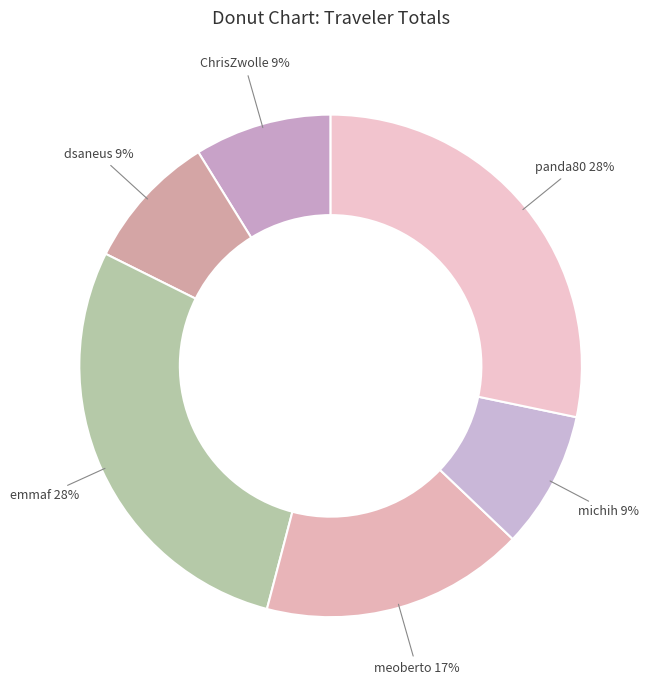

Is emmaf the majority of the pie?

No